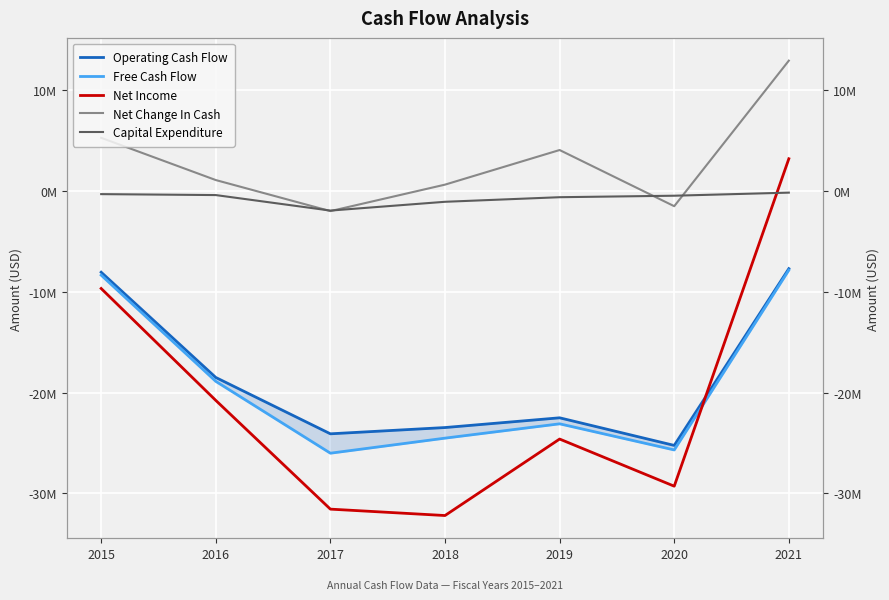

What is the difference between the Free Cash Flow values at 2021 and 2015?

501000